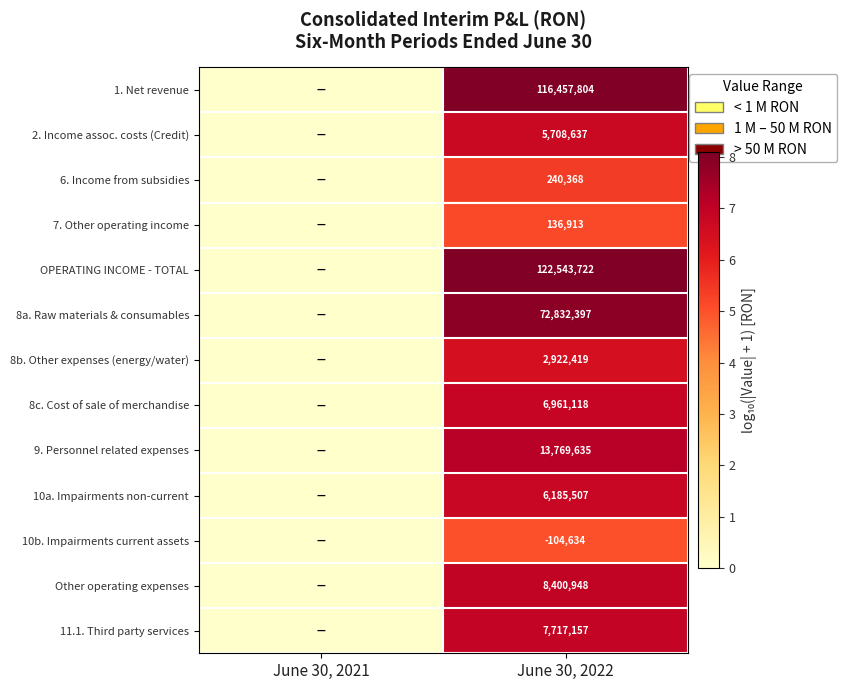

Is it true that 9. Personnel related expenses equals 13769635 at June 30, 2022?

True